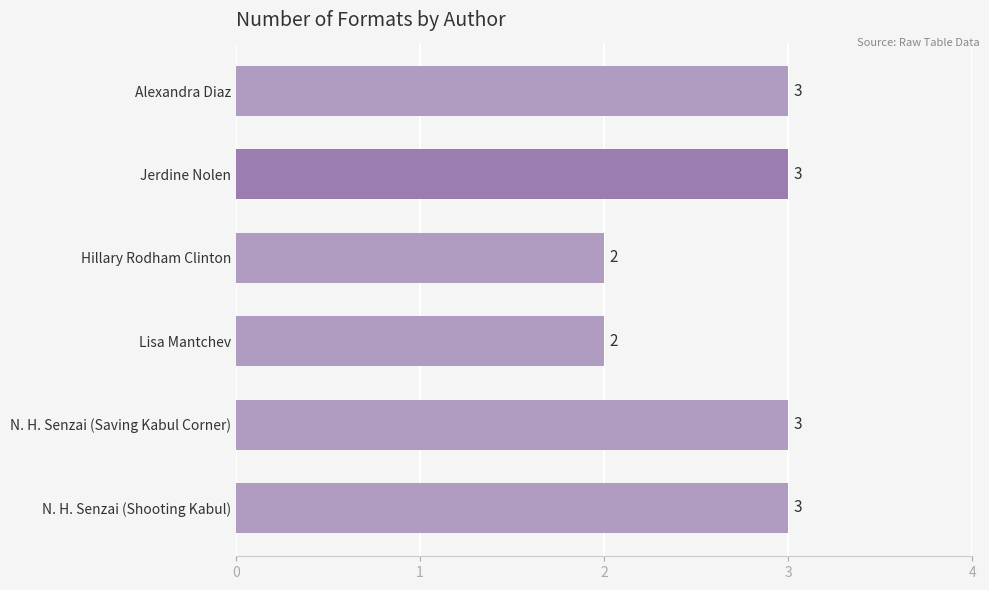

What is the sum of all values?

16